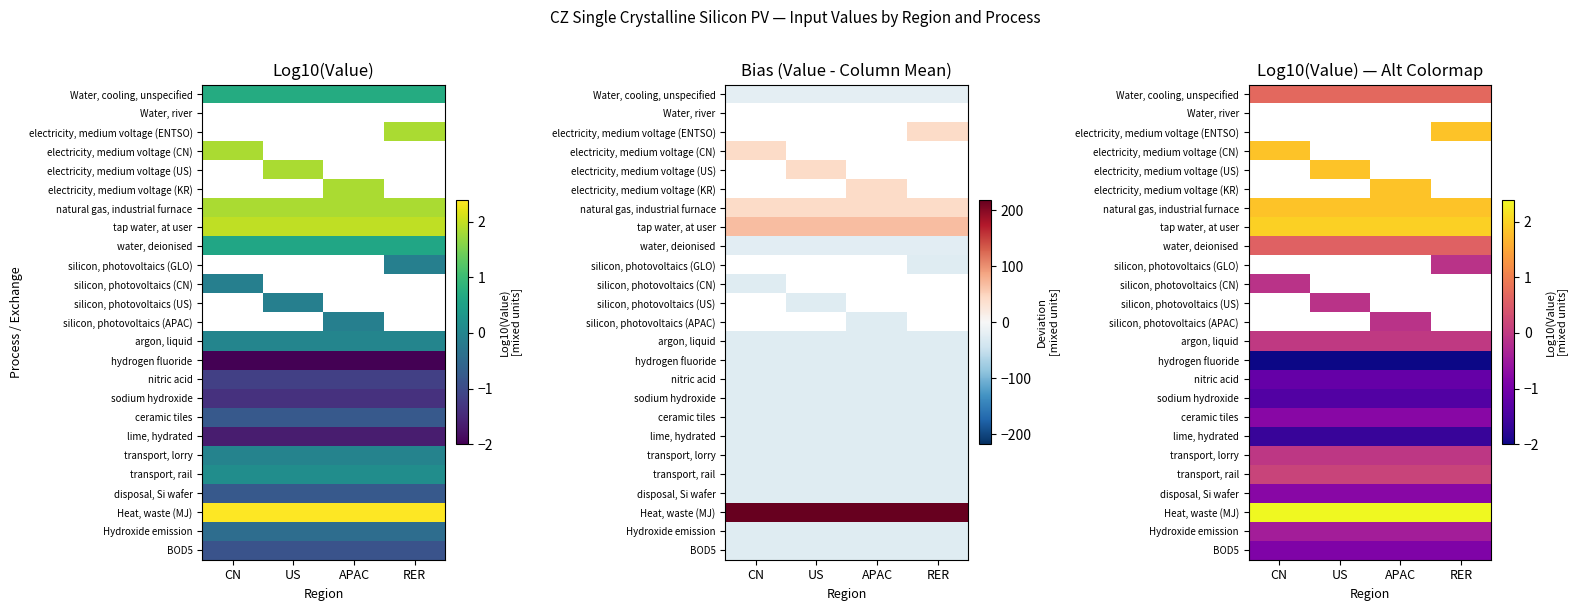

Where is transport, rail nearest to the value 0?

CN